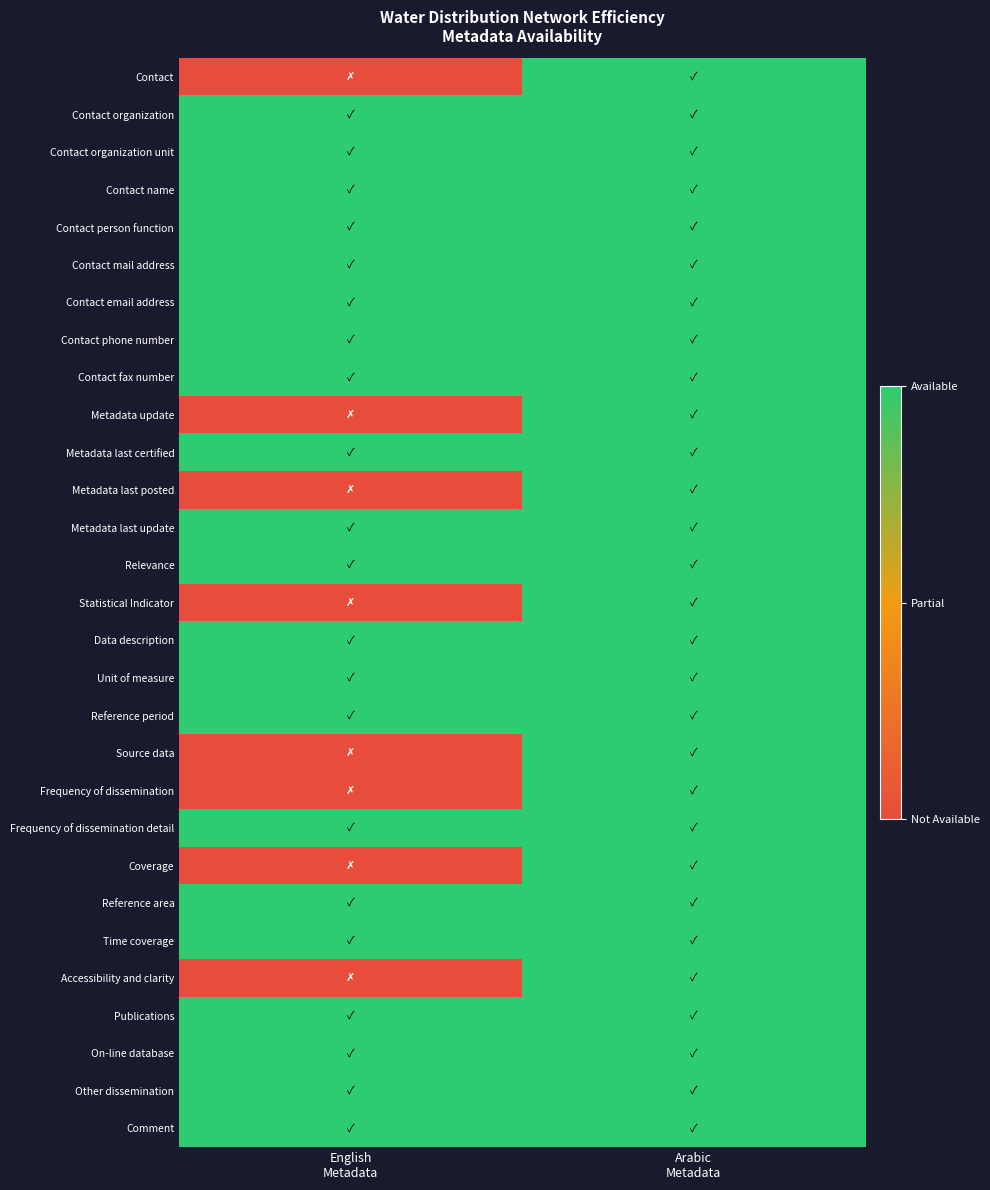

What is the total value across all series at English
Metadata?

21